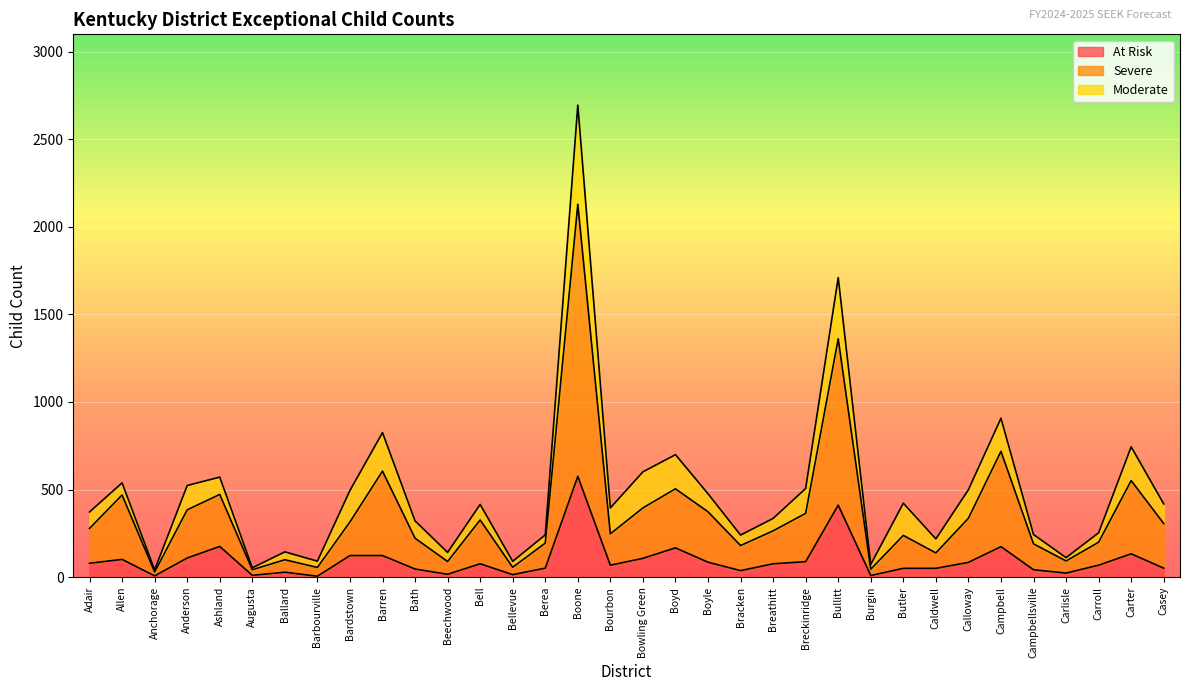

Which category has the highest value in the Severe series?

Boone